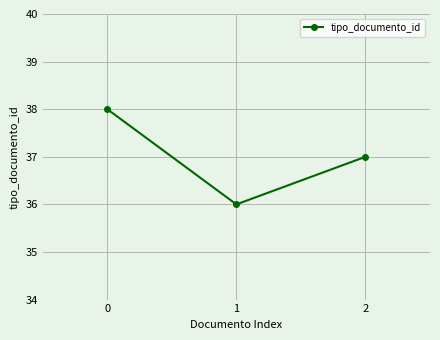

Reading left to right, what are all the values shown in this chart?

0=38	1=36	2=37